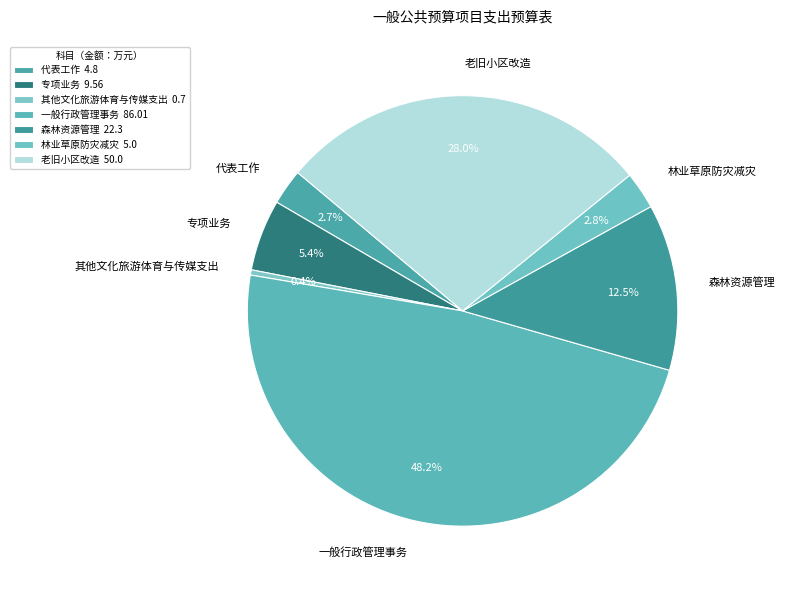

Do 一般行政管理事务 and 专项业务 together represent more than half of the pie?

Yes